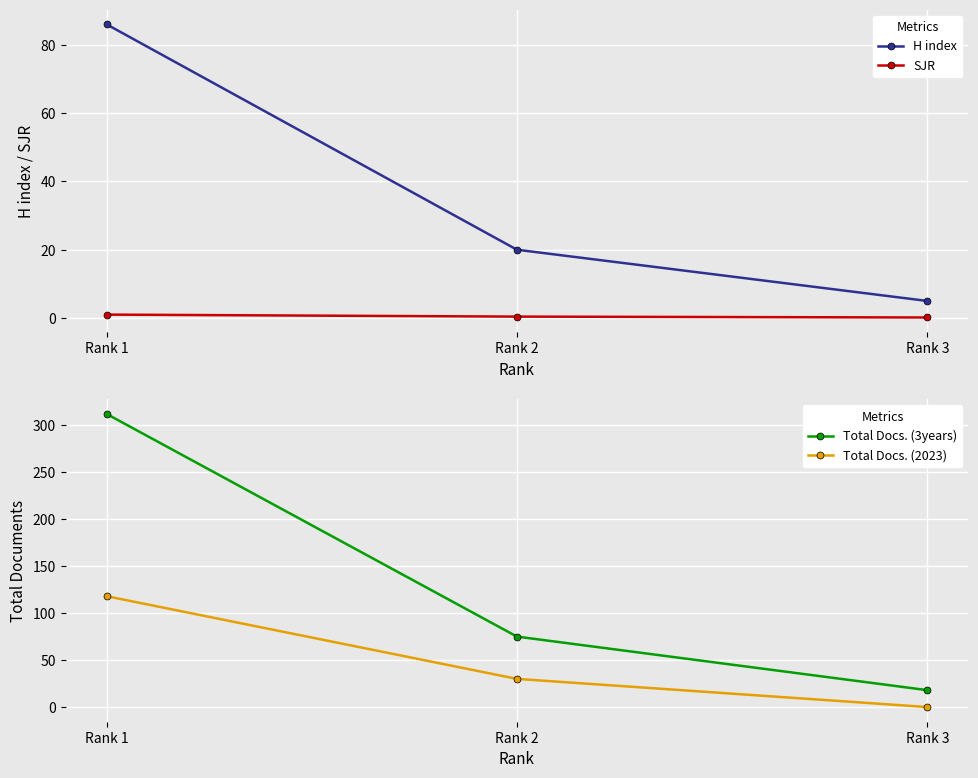

How many series are shown in this chart?

4